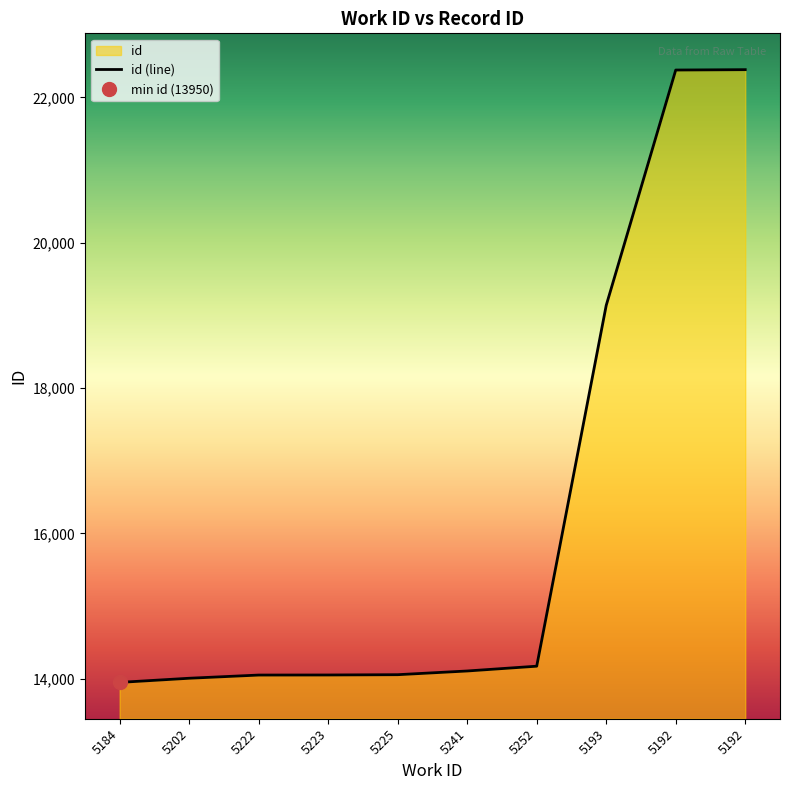

Read the value at 5192, to the nearest 100.

22400